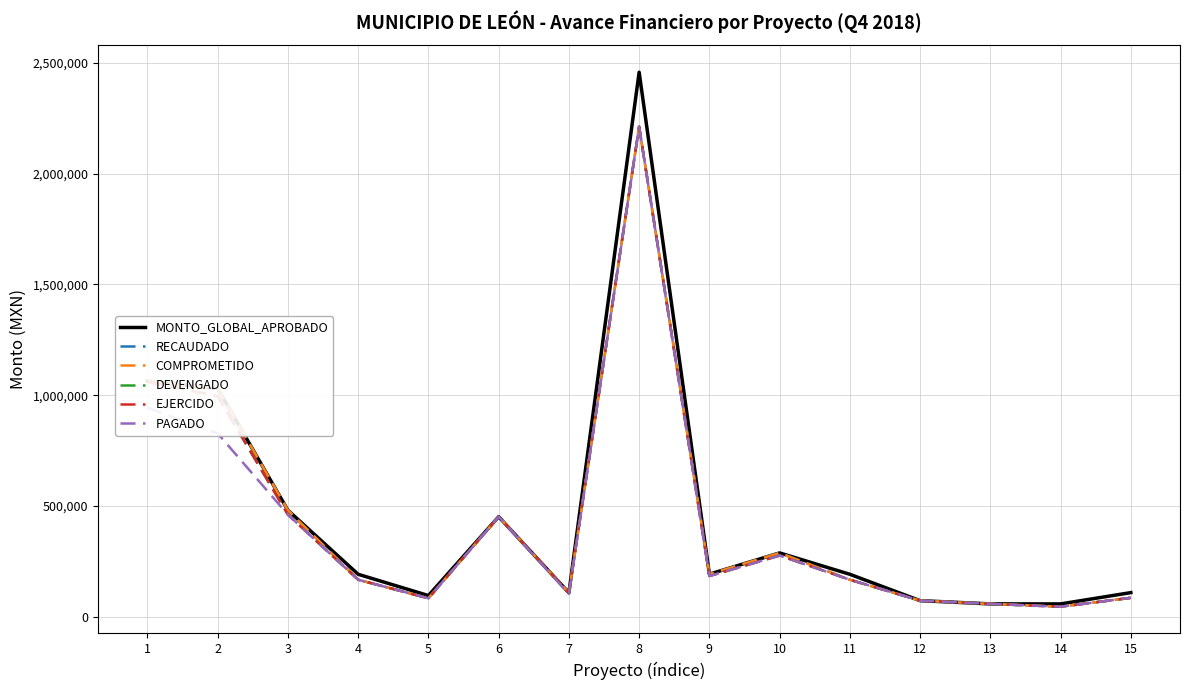

True or false: EJERCIDO and PAGADO intersect in this chart.

False